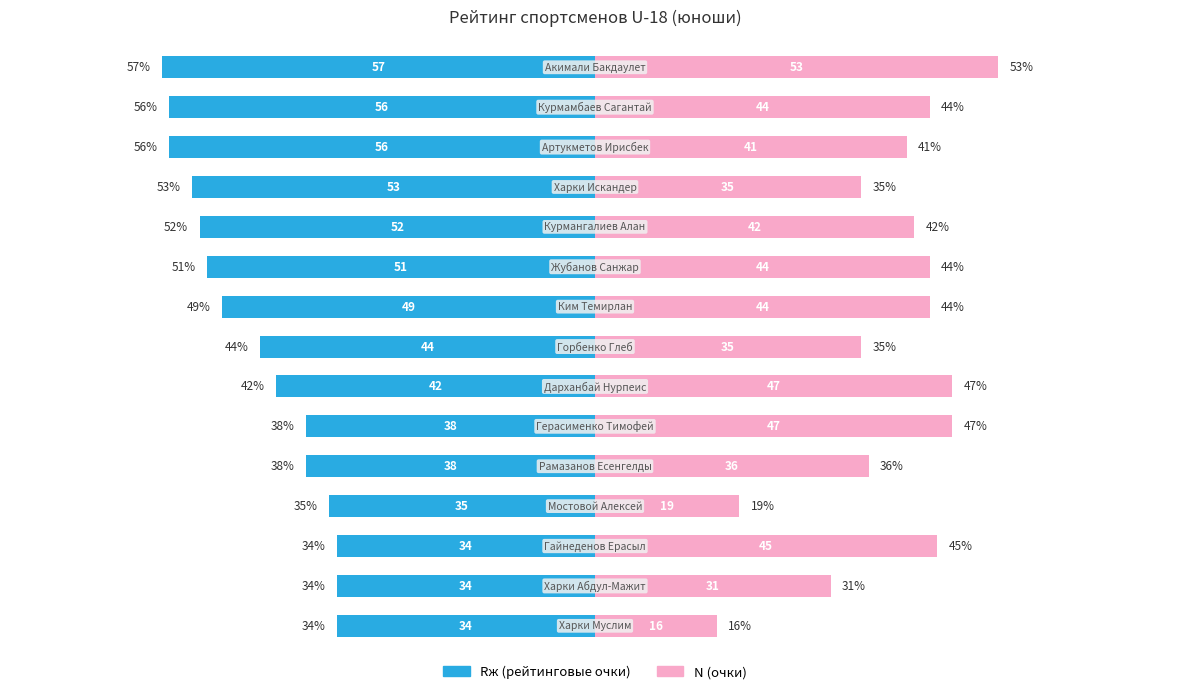

How many values in the Rж (рейтинговые очки) series exceed -44?

7